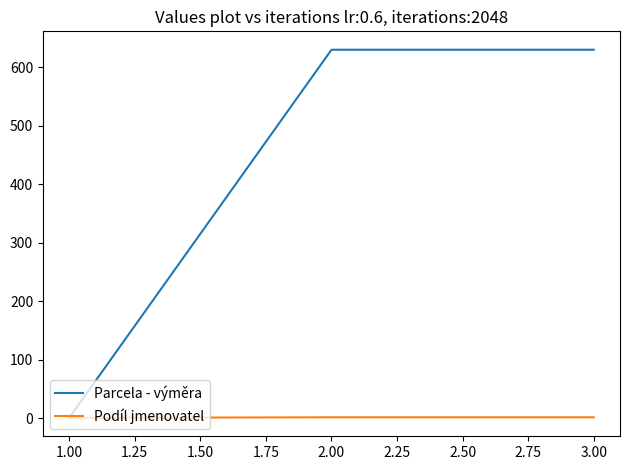

Which series has the largest total across all categories?

Parcela - výměra